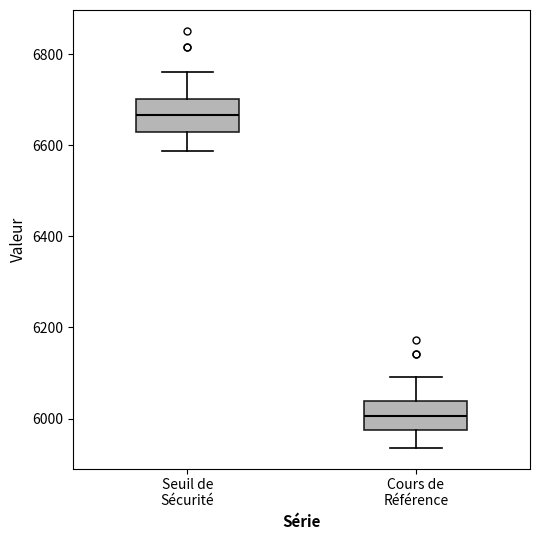

Reading left to right, transcribe this box plot: for each box, give where its median line is, the range the box spans, and where its two whiskers end, as read against the y-axis. The values are not printed on the chart, so give them approximately, as read against the axis.

Seuil de Sécurité: median 6660, box 6640 to 6700, whiskers 6580 to 6760
Cours de Référence: median 6000, box 5980 to 6040, whiskers 5940 to 6100